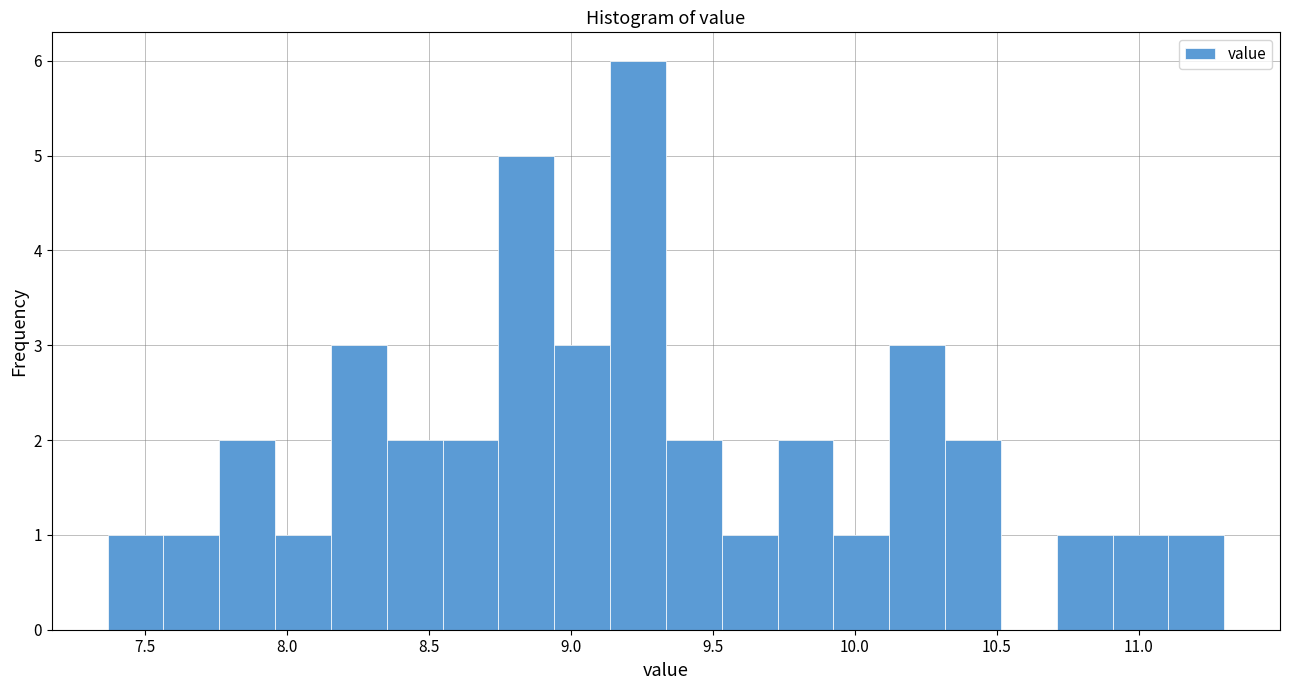

Around what value on the x-axis is the tallest bar? Give the approximate position of its centre, as read against the axis.

9.25